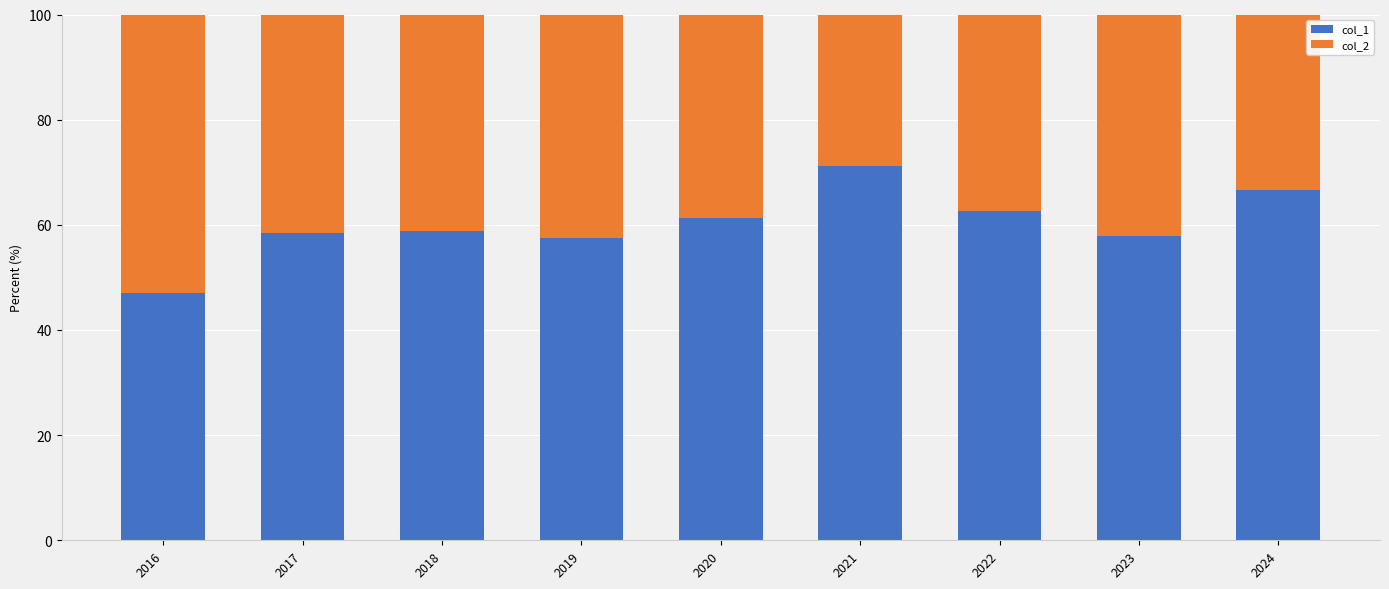

Which category has the highest value in the col_1 series?

2021